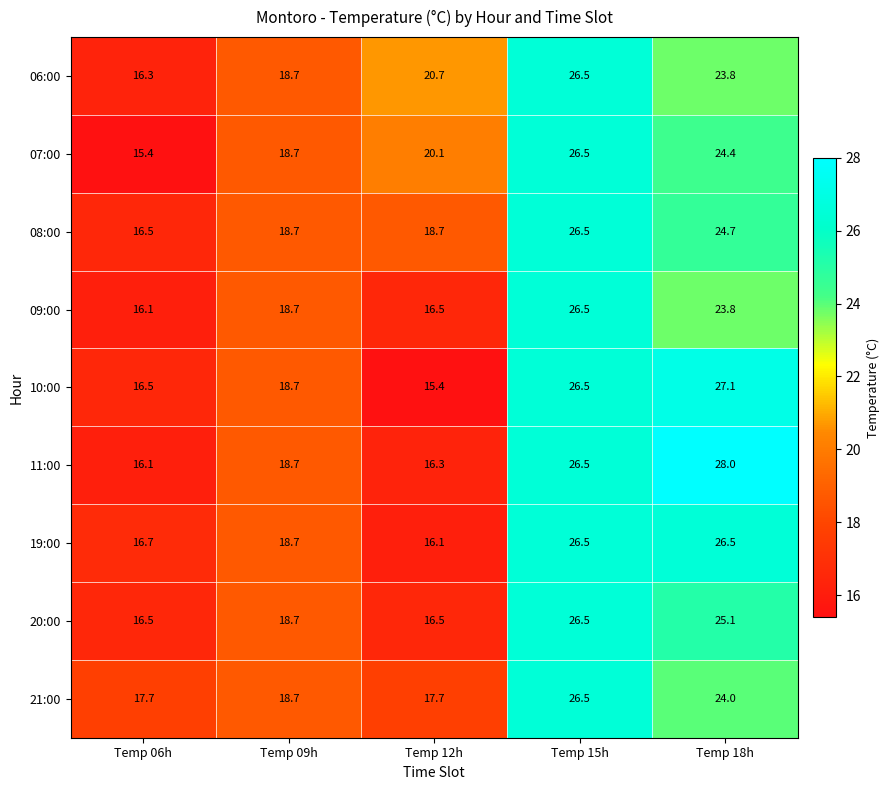

How many distinct data groups are displayed?

9